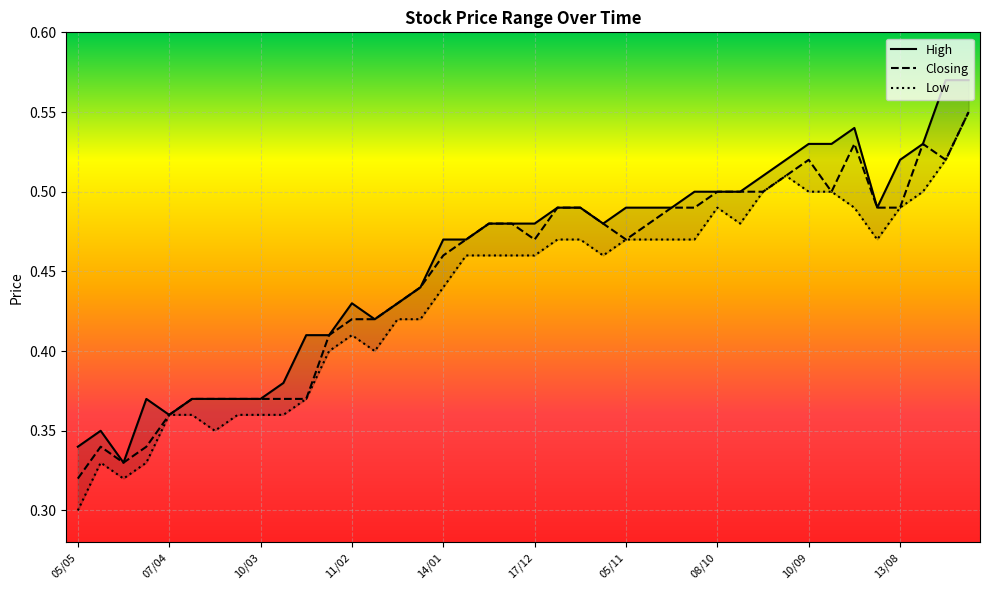

True or false: Low has more than 0 interior local peaks.

True